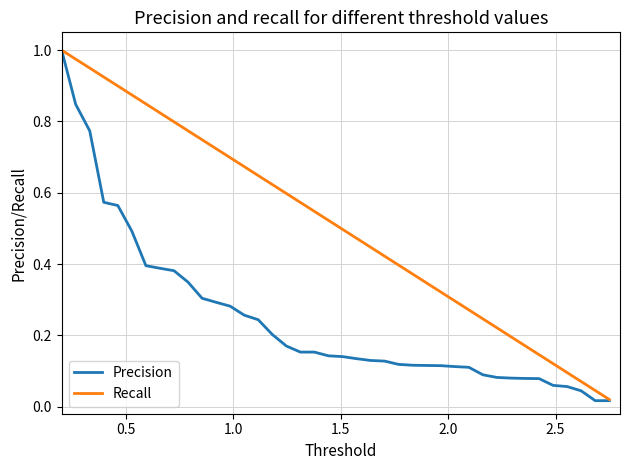

Does the chart display data point markers on the line(s)?

No